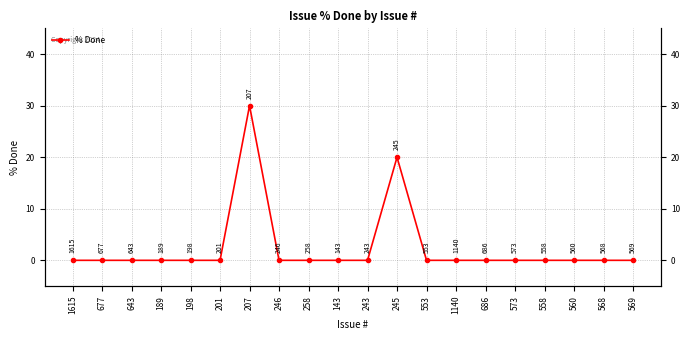

What is the difference between the values at 258 and 245?

20